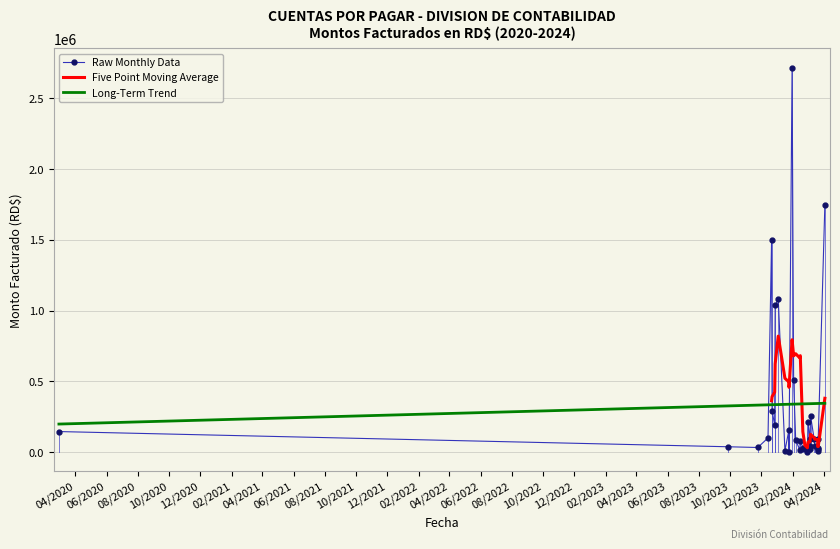

How many categories are shown in the chart?

32